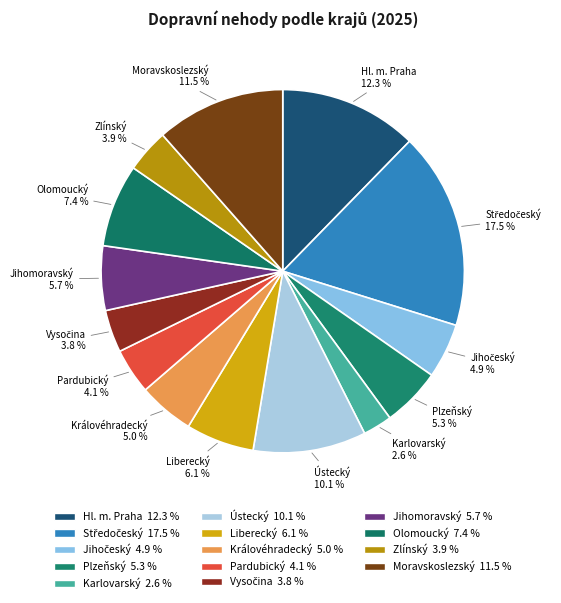

What percentage is NOT represented by Vysočina?

96.2%